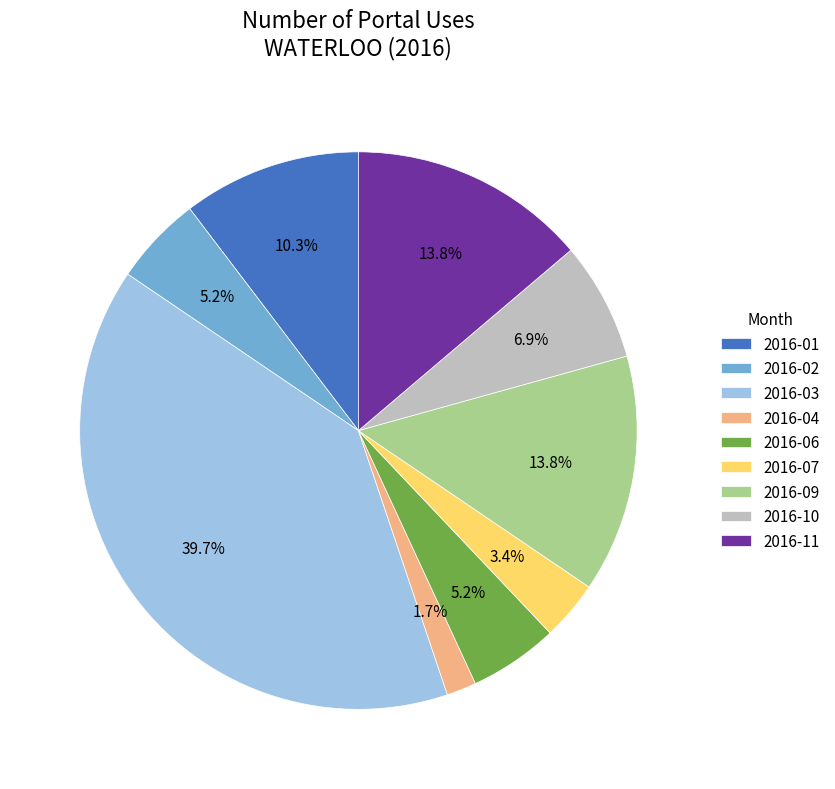

What percentage is NOT represented by 2016-07?

96.6%